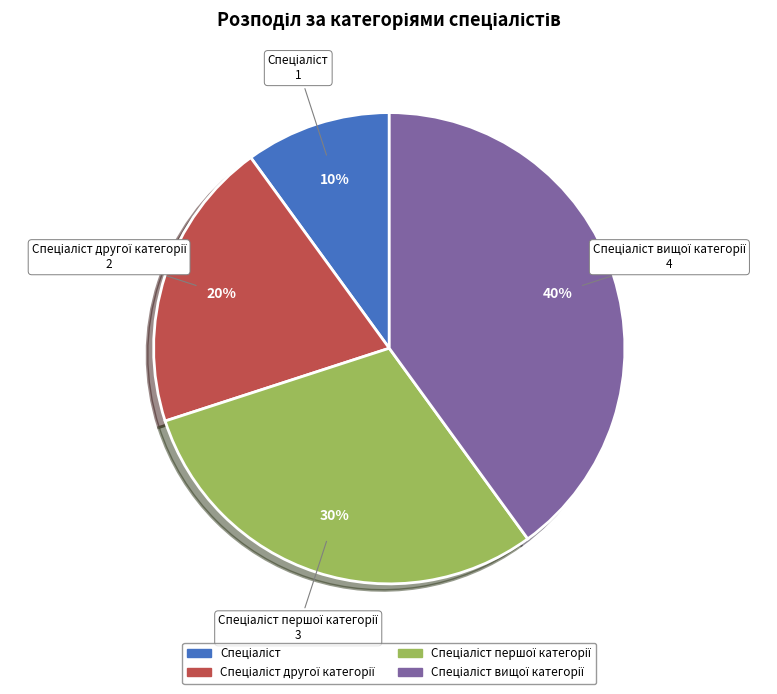

Is there any slice that represents more than half of the pie?

No